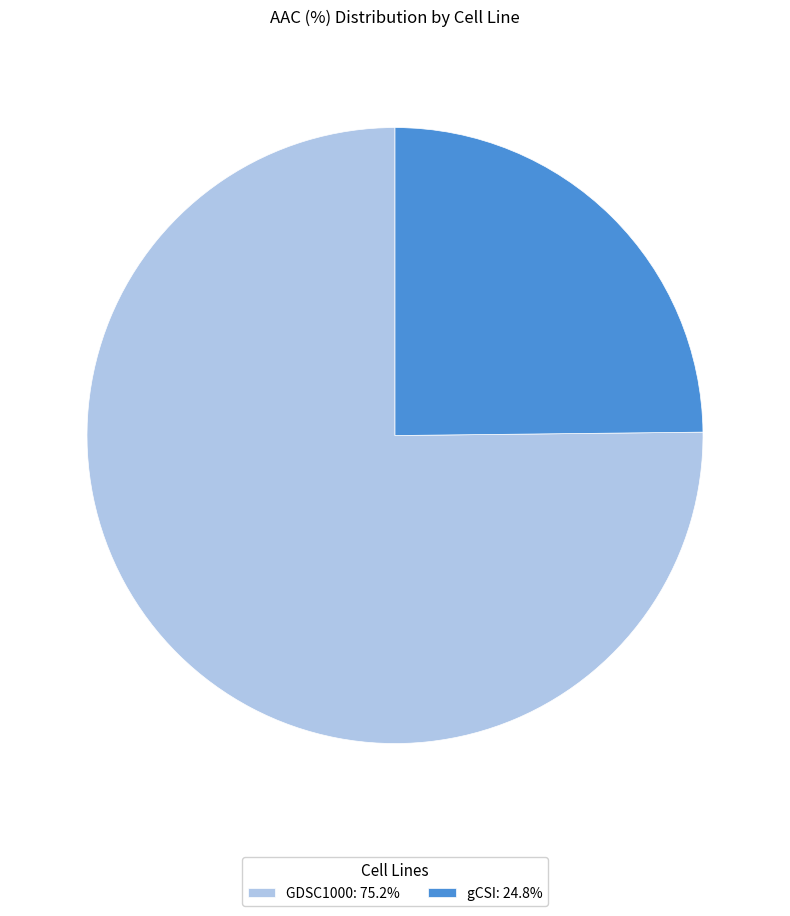

Is it true that GDSC1000 is 68% of the pie?

False